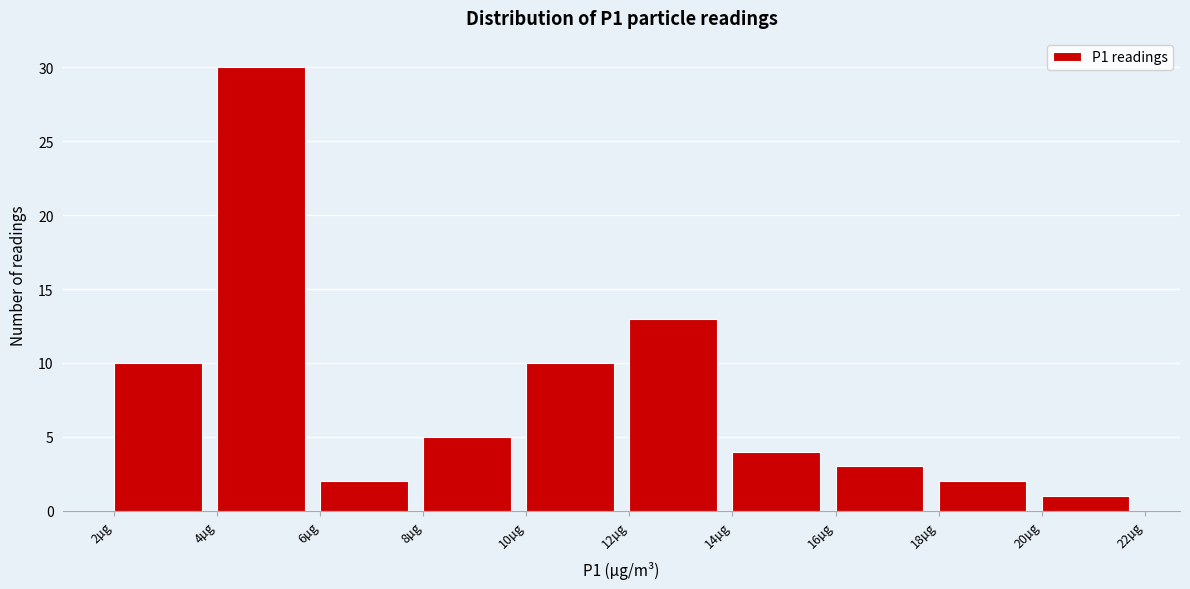

What is the height of the bar covering 10 to 12 on the x-axis? The values are not printed on the chart, so give them approximately, as read against the axis.

10